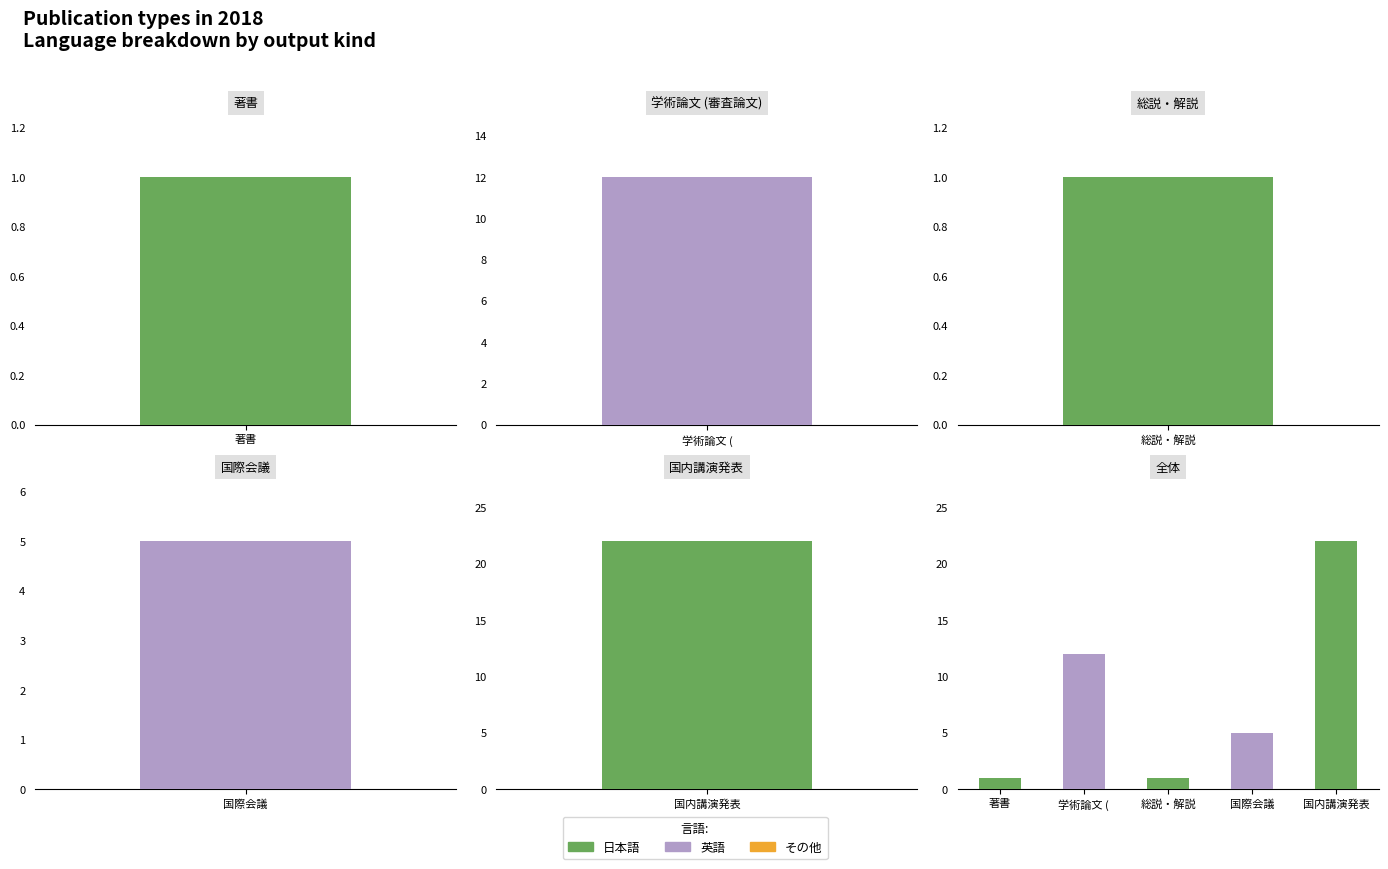

What position from the right is 学術論文 (?

4